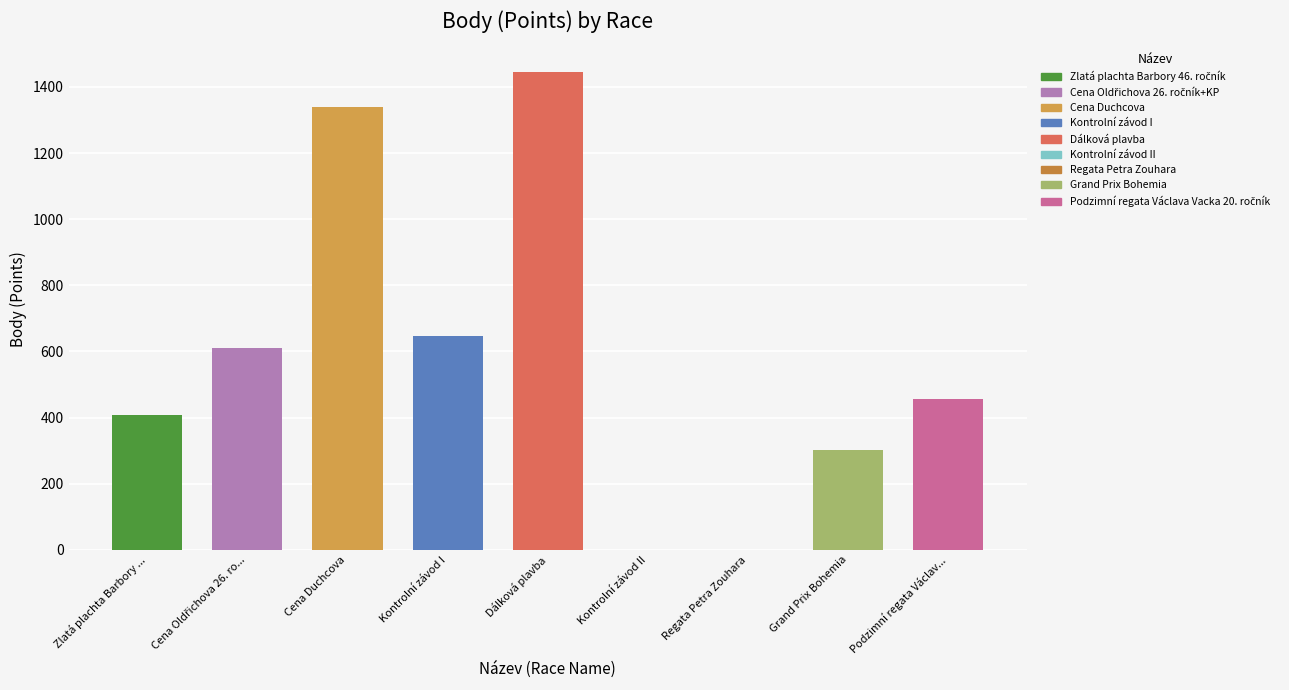

Which category has the highest value across all series?

Dálková plavba